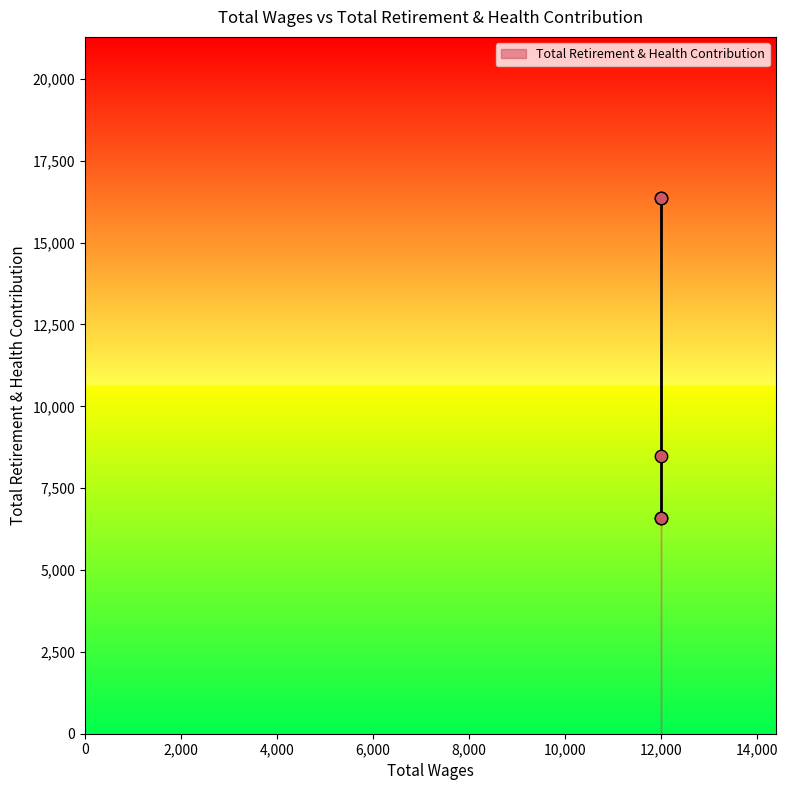

What Y value in the scatter plot is closest to 11486?

8489